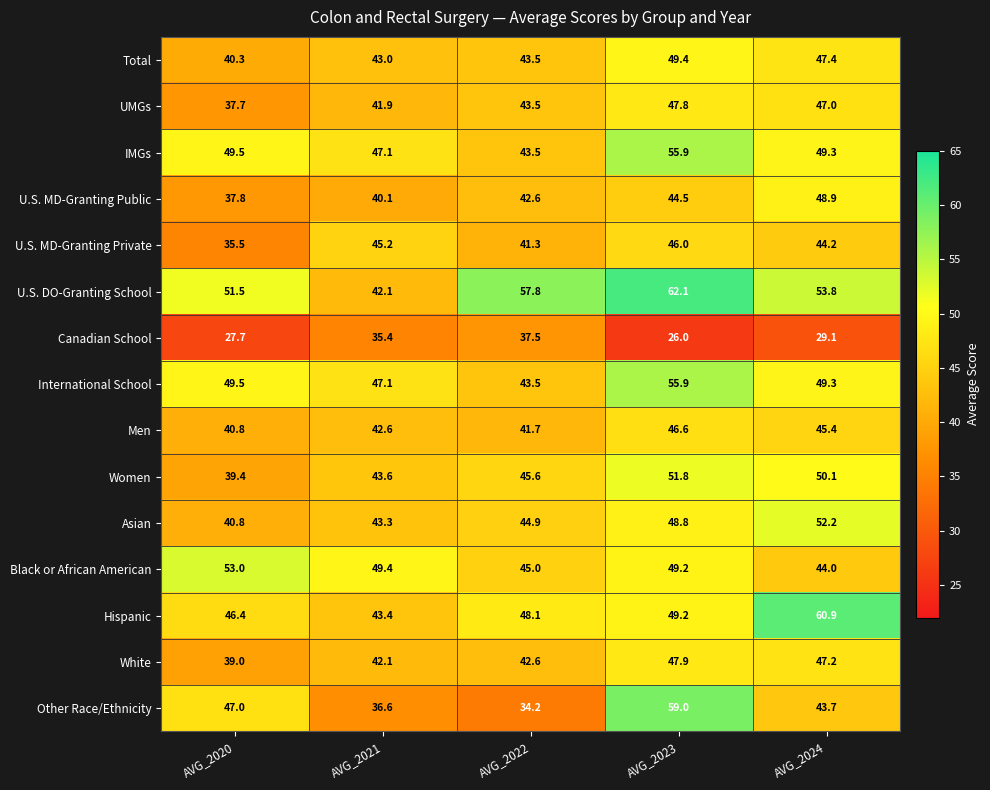

Which series changed the most between AVG_2022 and AVG_2023?

Other Race/Ethnicity